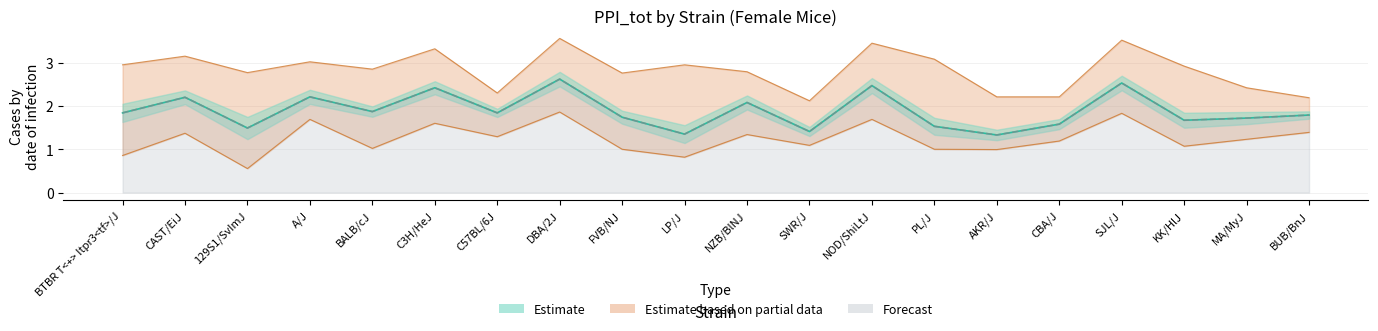

What is the difference between the maximum and minimum values in the mean_upper series?

1.3